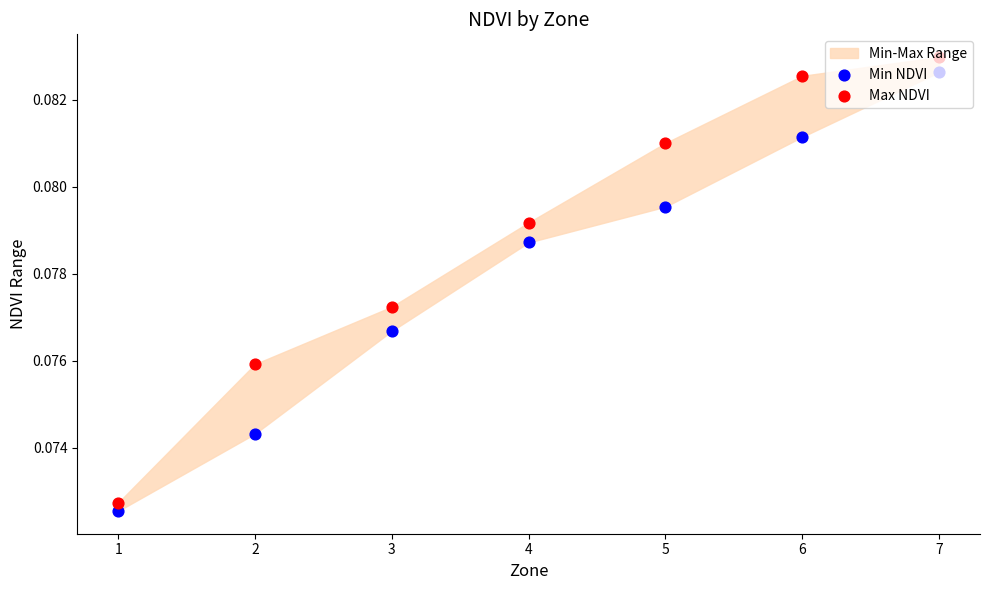

Which series has the widest spread of Y values?

Max NDVI